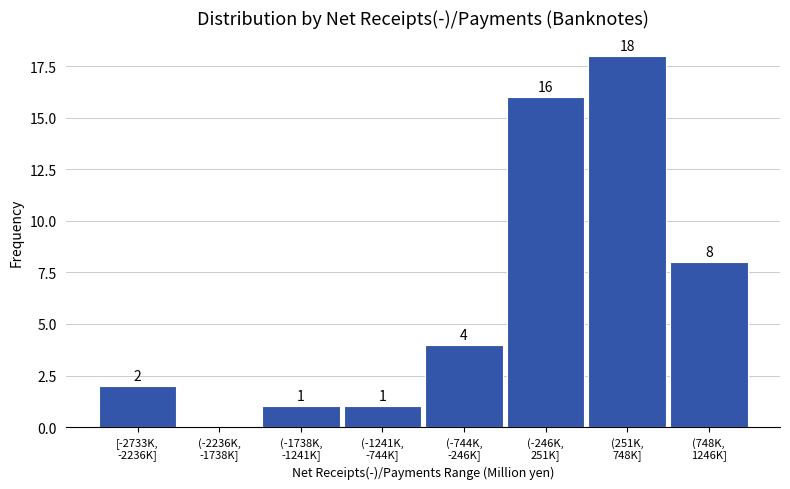

What is the maximum value shown in the chart?

18